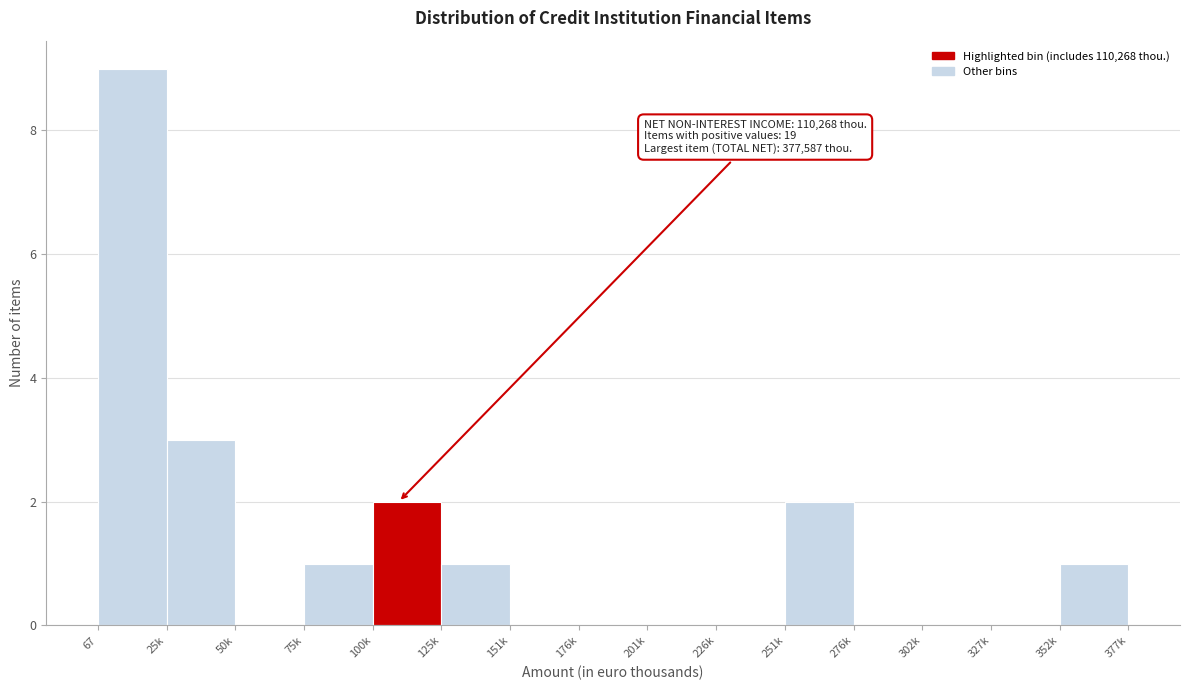

Reading left to right, extract all data points from this chart.

67=9	25k=3	50k=0	75k=1	100k=2	125k=1	151k=0	176k=0	201k=0	226k=0	251k=2	276k=0	302k=0	327k=0	352k=1